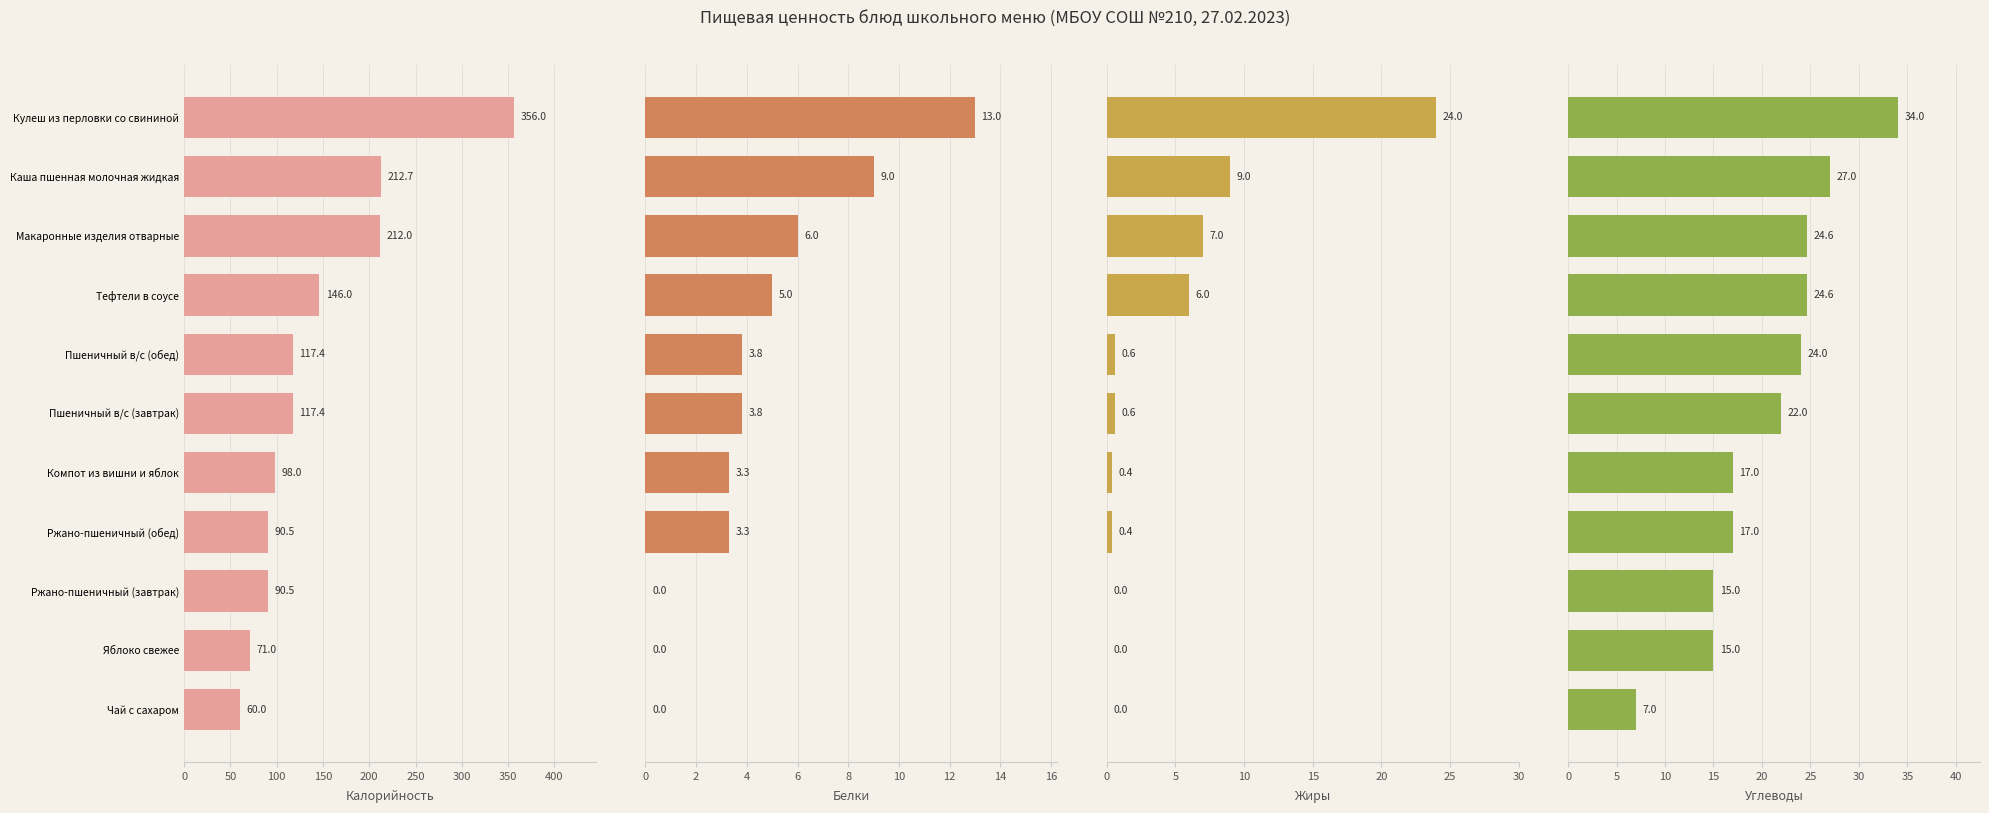

What is the sum of all Углеводы values?

227.2